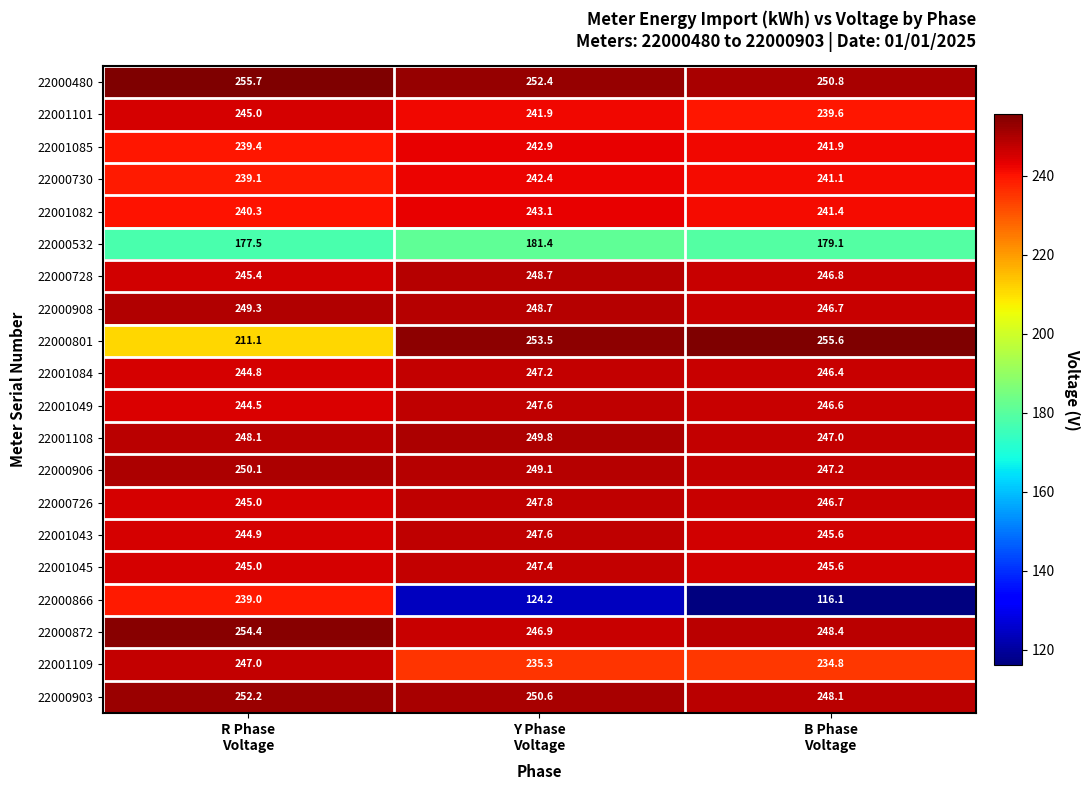

How many categories are shown in the chart?

3